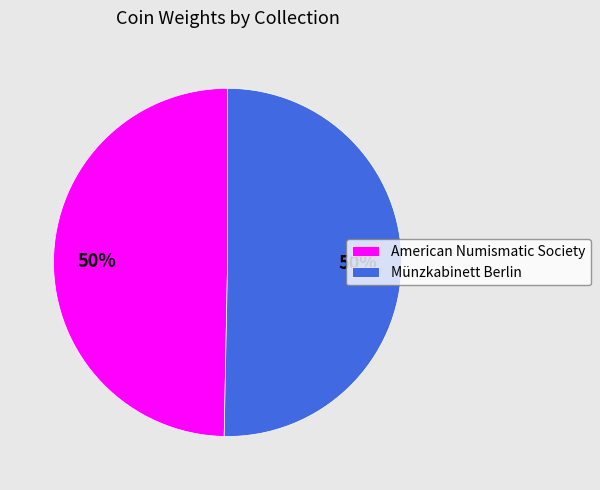

The American Numismatic Society slice represents 50% of the pie. True or false?

True